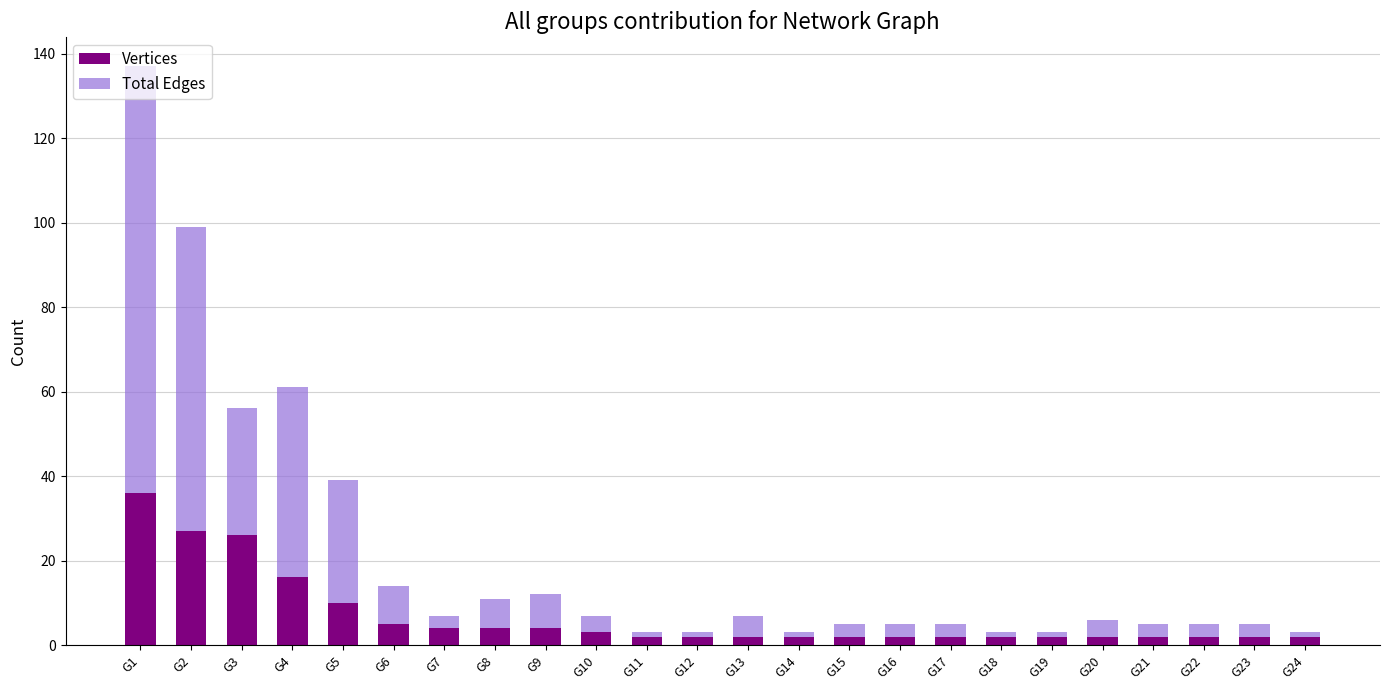

What is the difference between the maximum and second lowest values in the Vertices series?

34